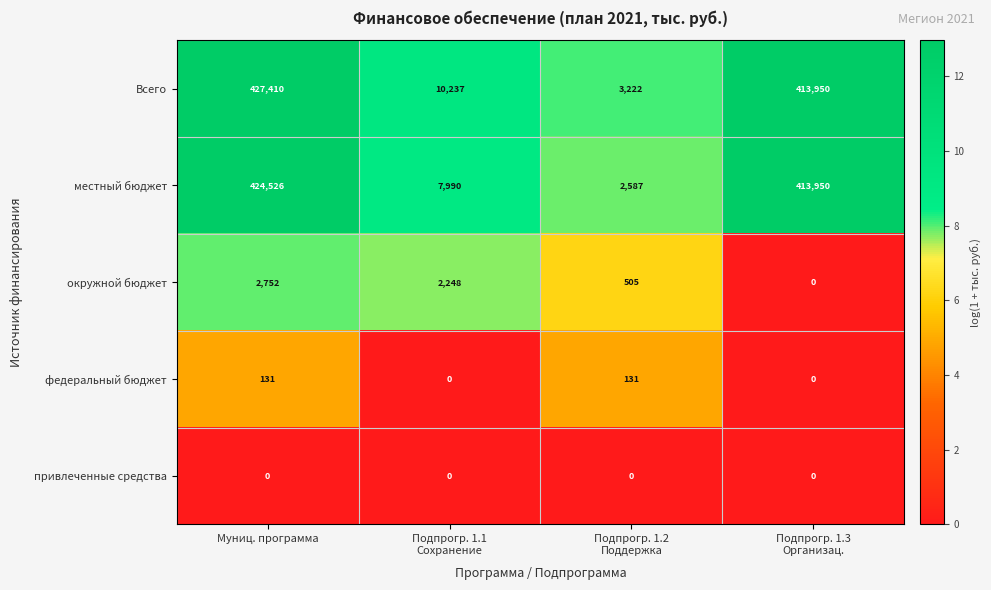

Which label corresponds to the largest value in the chart?

Муниц. программа